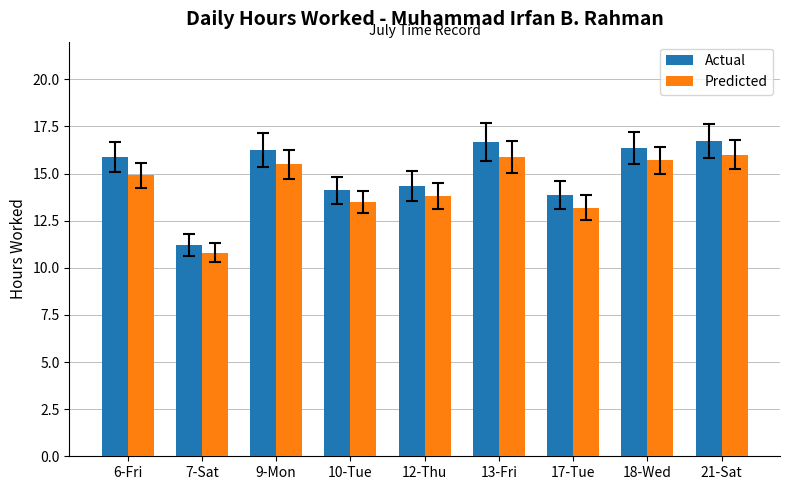

What is the value of the Predicted bar at the 2nd from the left?

10.8